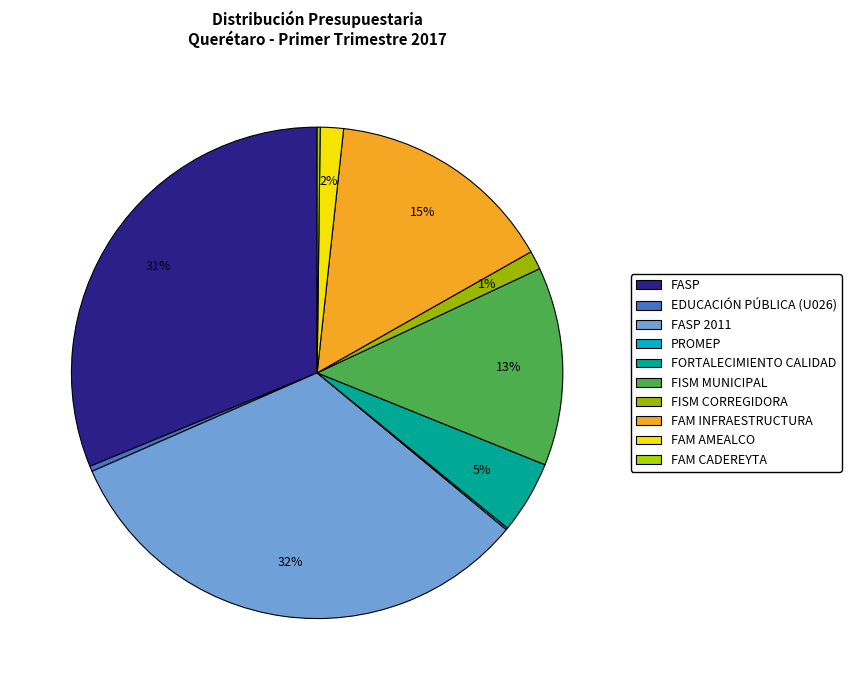

Which slice is the smallest?

PROMEP